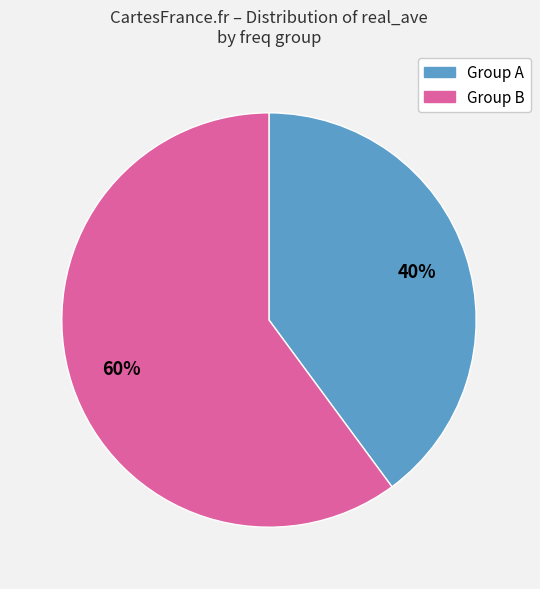

Is there any slice that represents more than half of the pie?

Yes